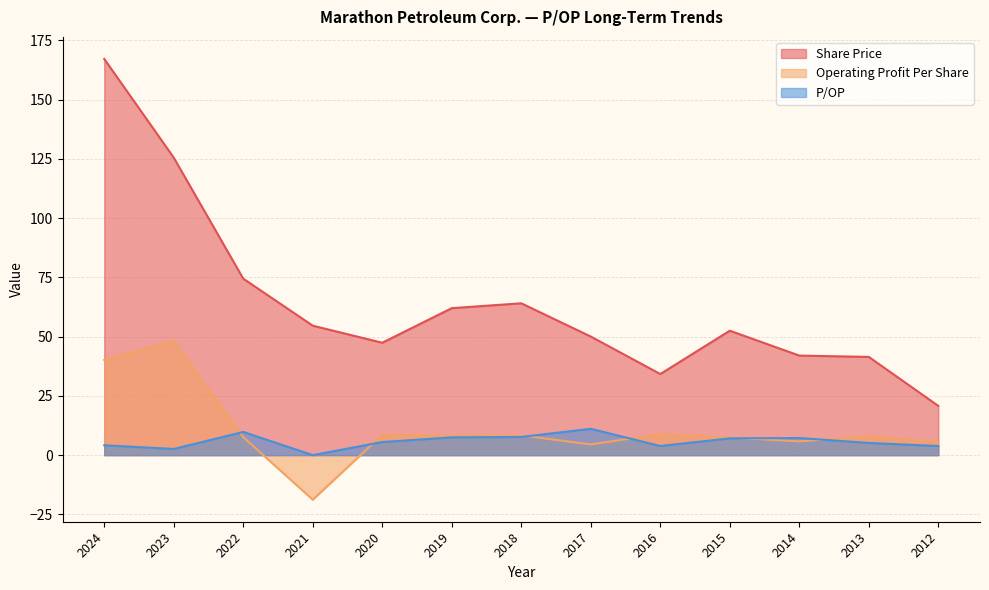

What are all the series names shown in the legend?

Share Price, Operating Profit Per Share, P/OP